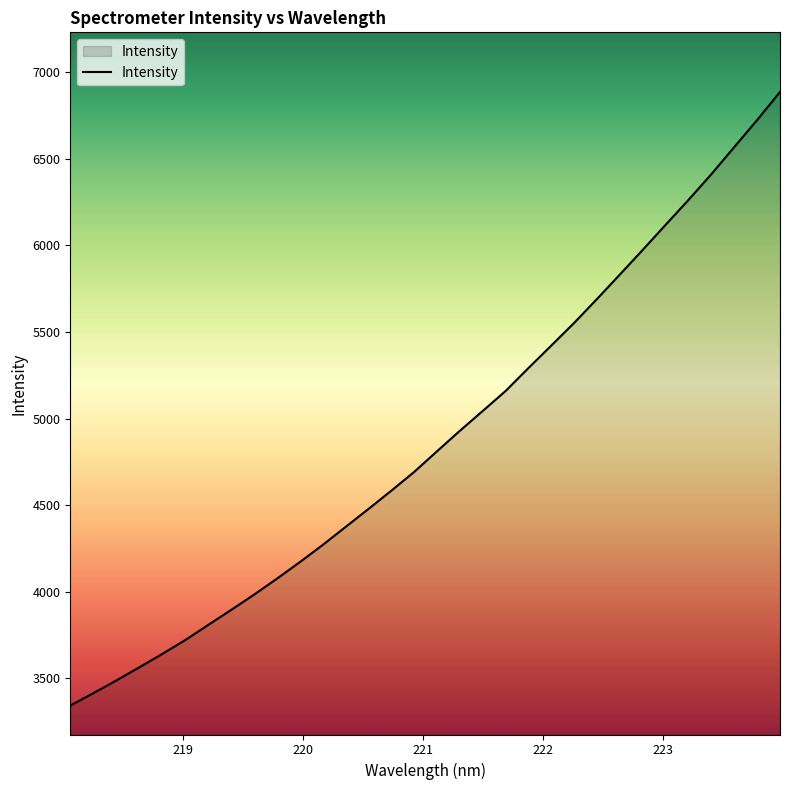

What is the maximum value shown in the chart?

6886.0